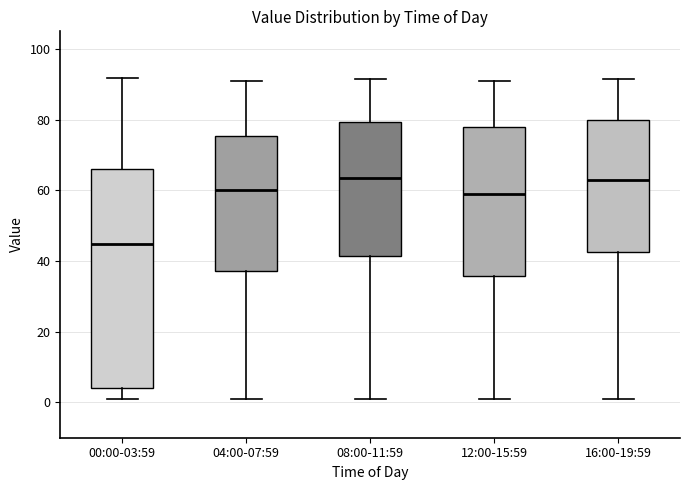

Where is the upper edge of the box for 00:00-03:59 on the y-axis? The values are not printed on the chart, so give them approximately, as read against the axis.

66